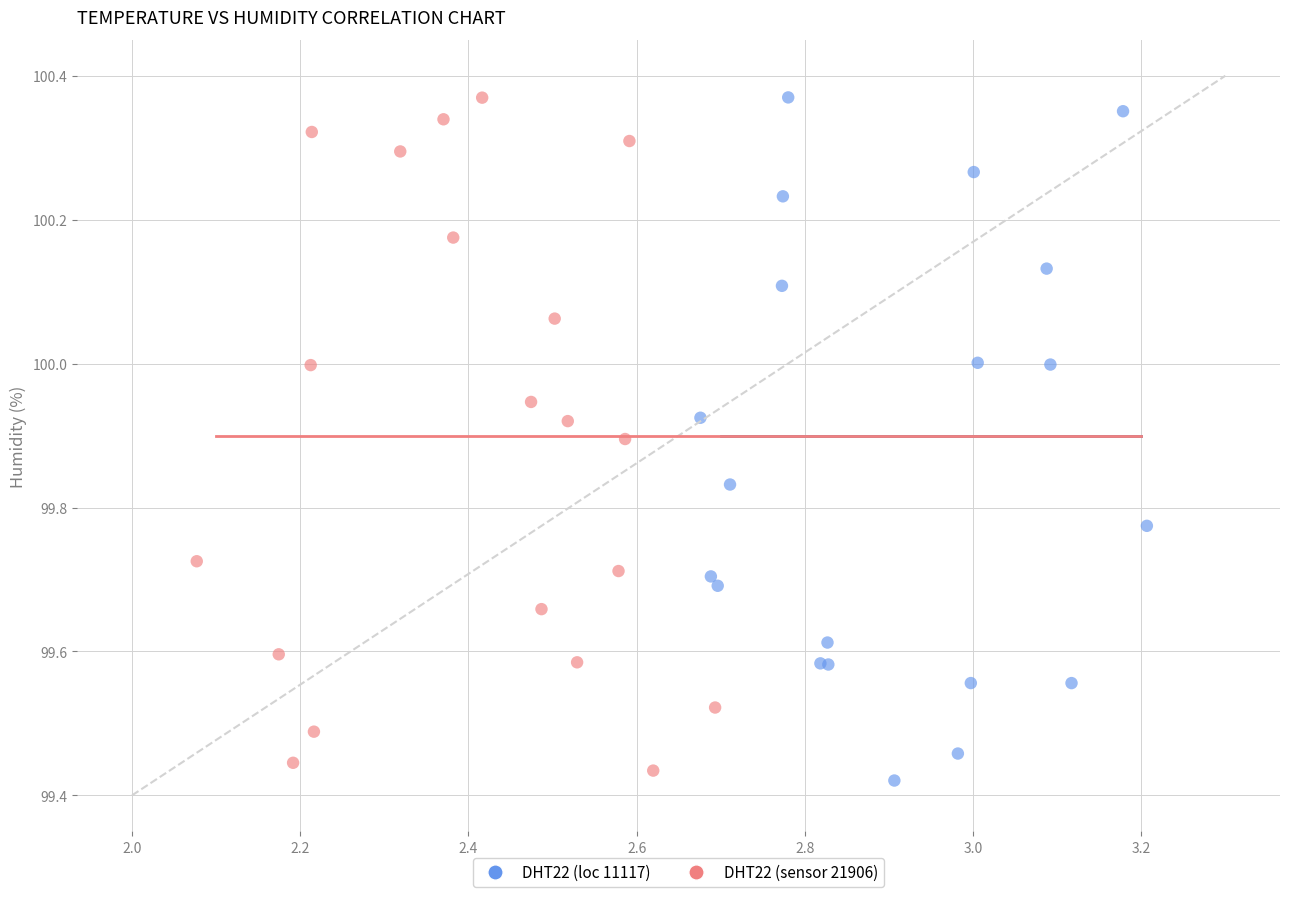

Which series has the widest spread of Y values?

DHT22 (loc 11117)